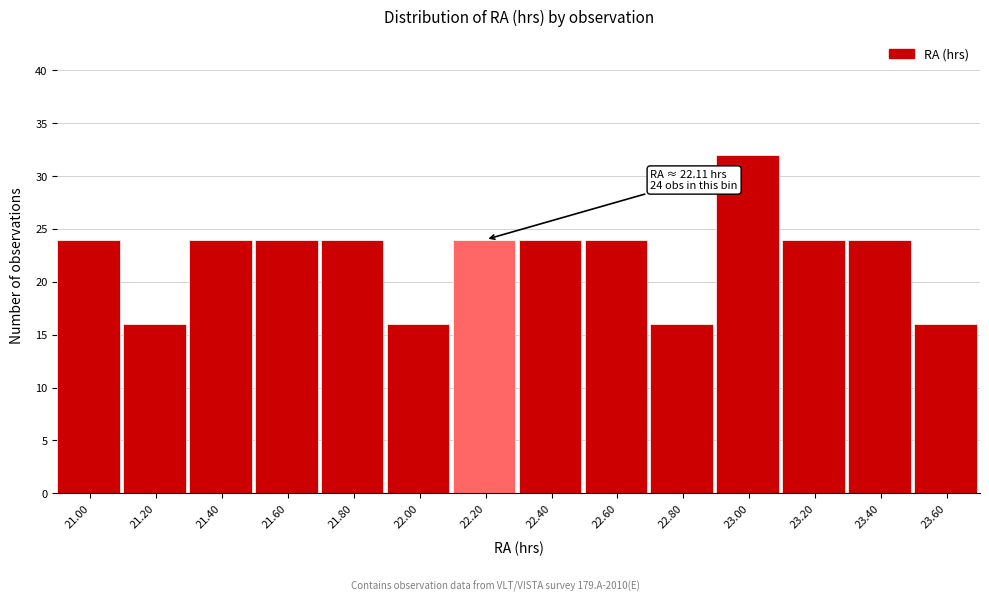

Which range on the x-axis has the tallest bar?

22.9 to 23.1